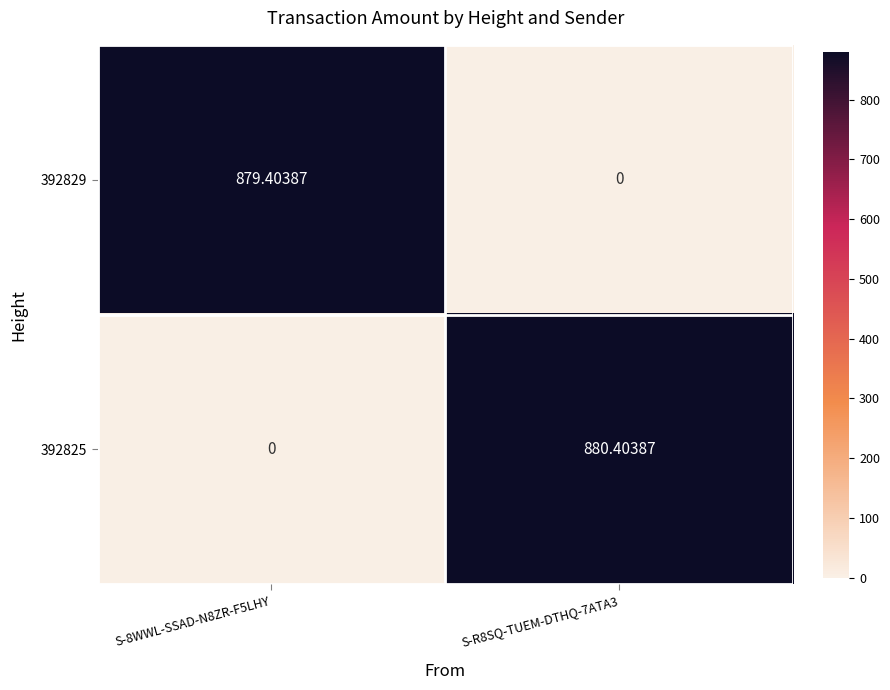

What is the spread (max minus min) of values at S-R8SQ-TUEM-DTHQ-7ATA3?

880.4